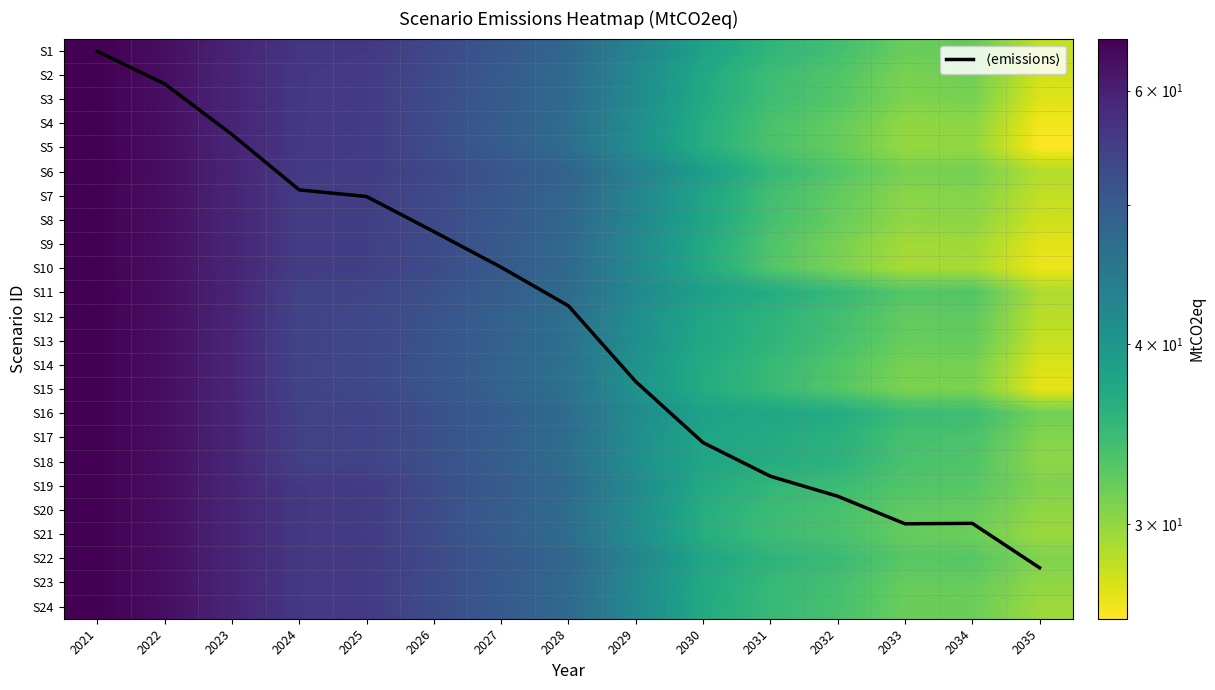

True or false: S12 has a value of 11.5 at 2032.

False